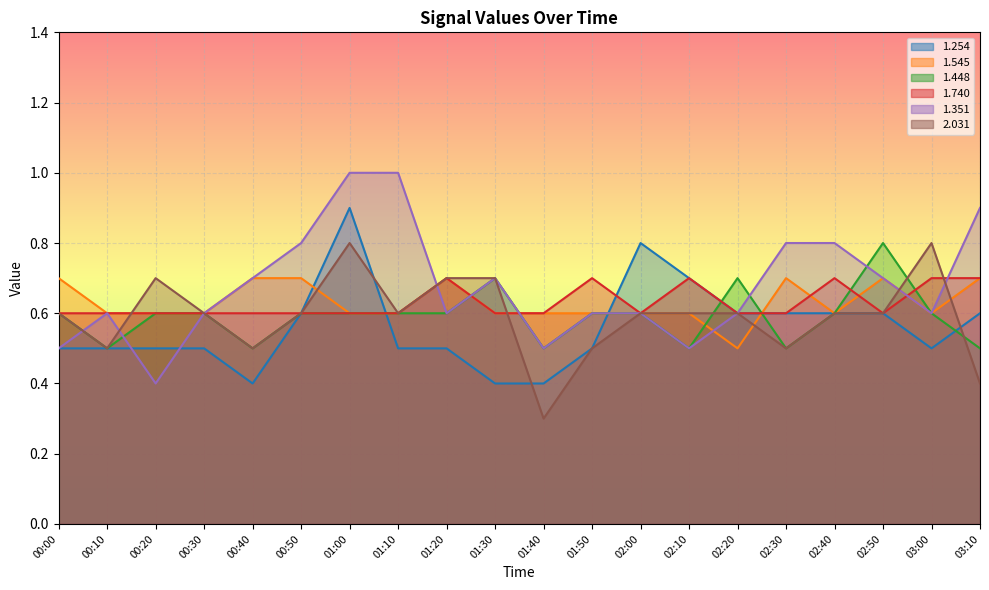

What is the average value of the 1.254 series?

0.6